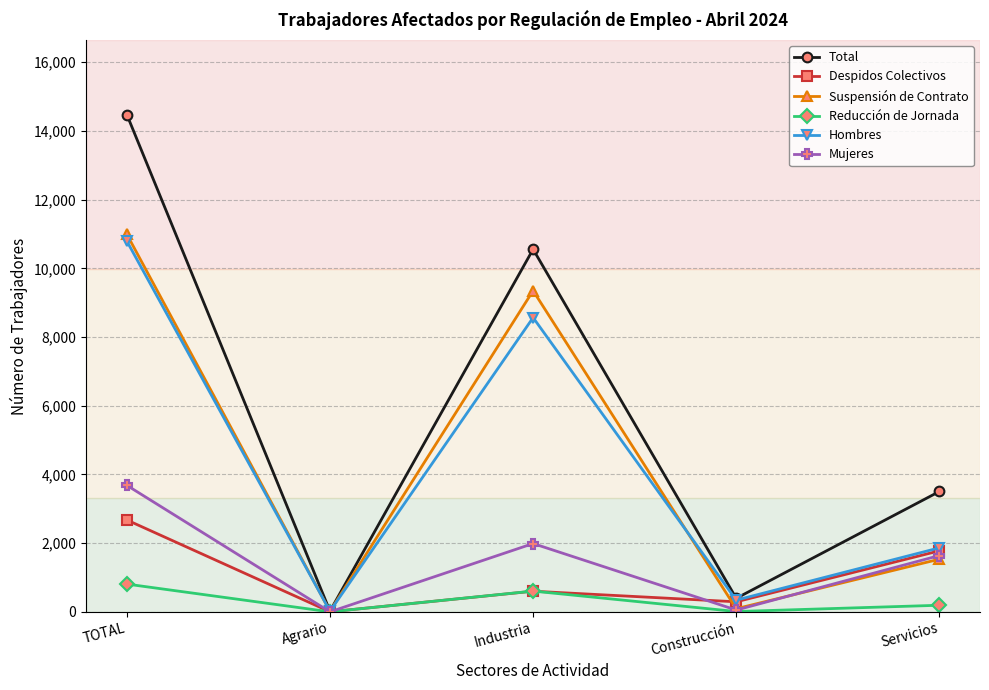

What is the sum of the Despidos Colectivos values at Agrario and Industria?

605